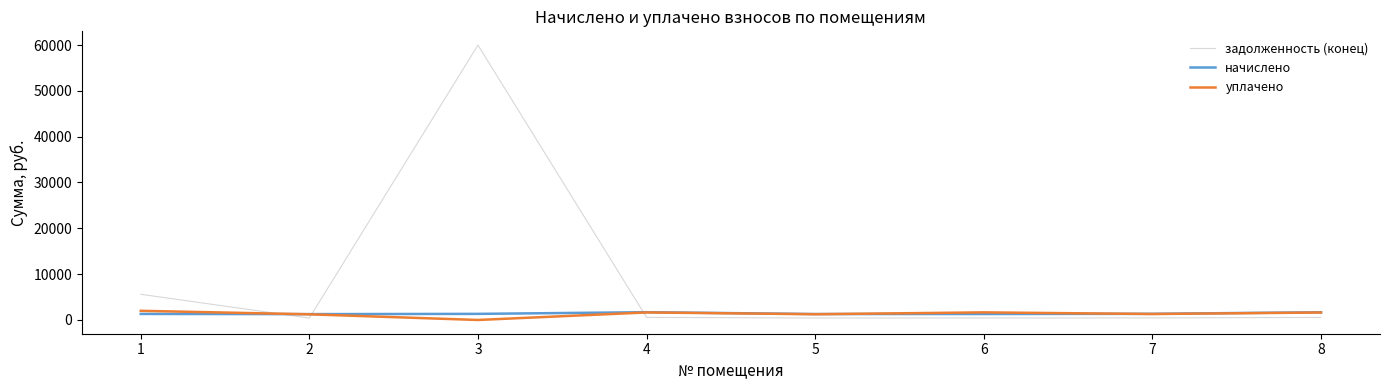

Which series has the widest spread of values?

задолженность (конец)